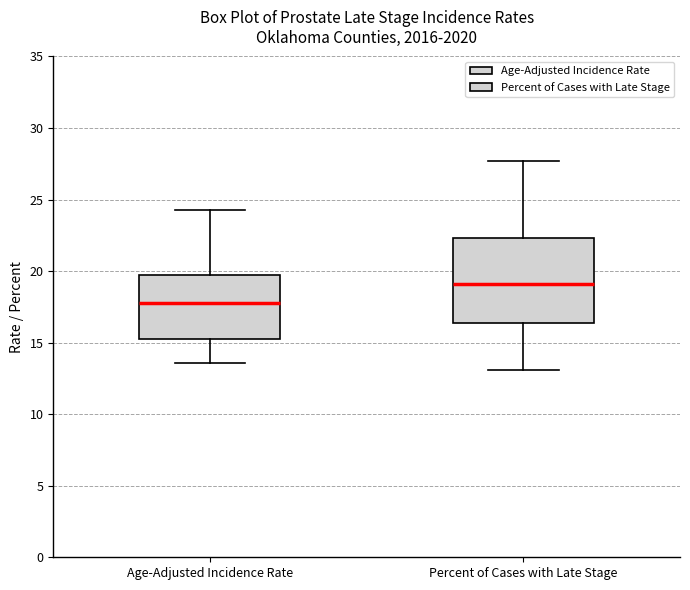

Which box is the tallest, from its lower edge to its upper edge?

Percent of Cases with Late Stage